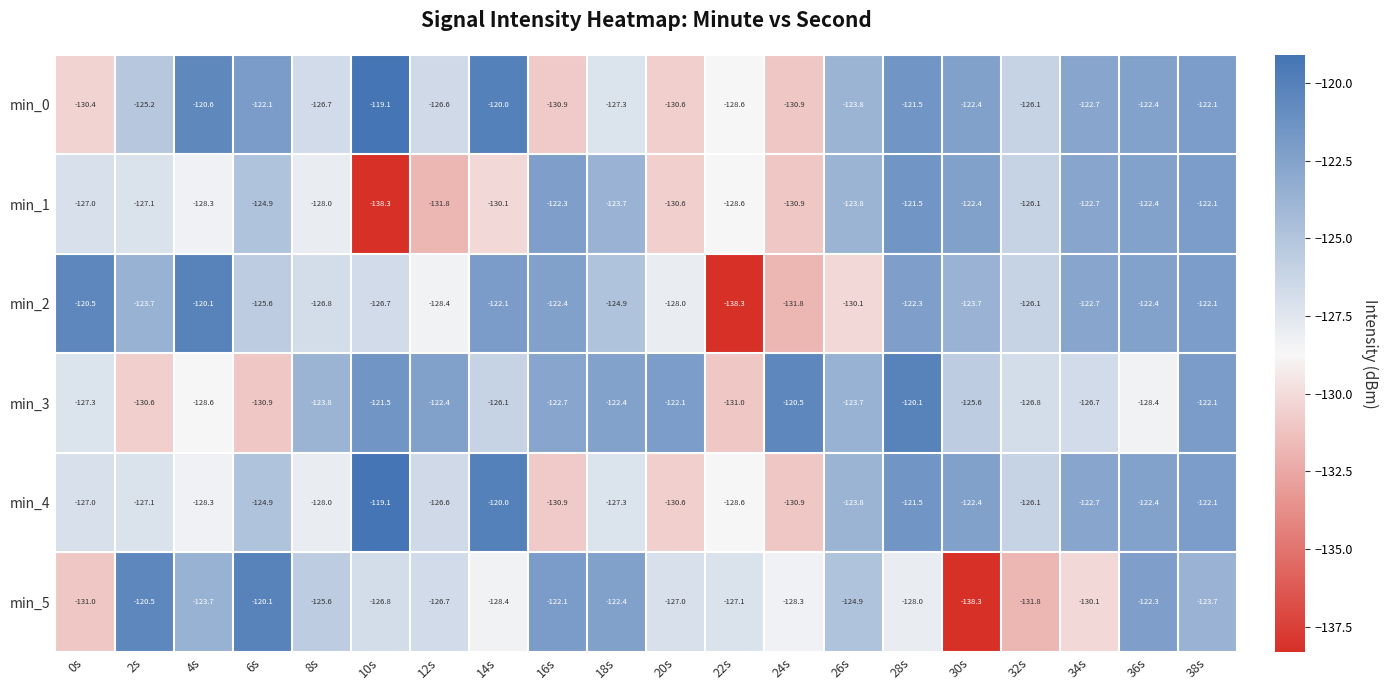

What is the spread (max minus min) of values at 24s?

11.3